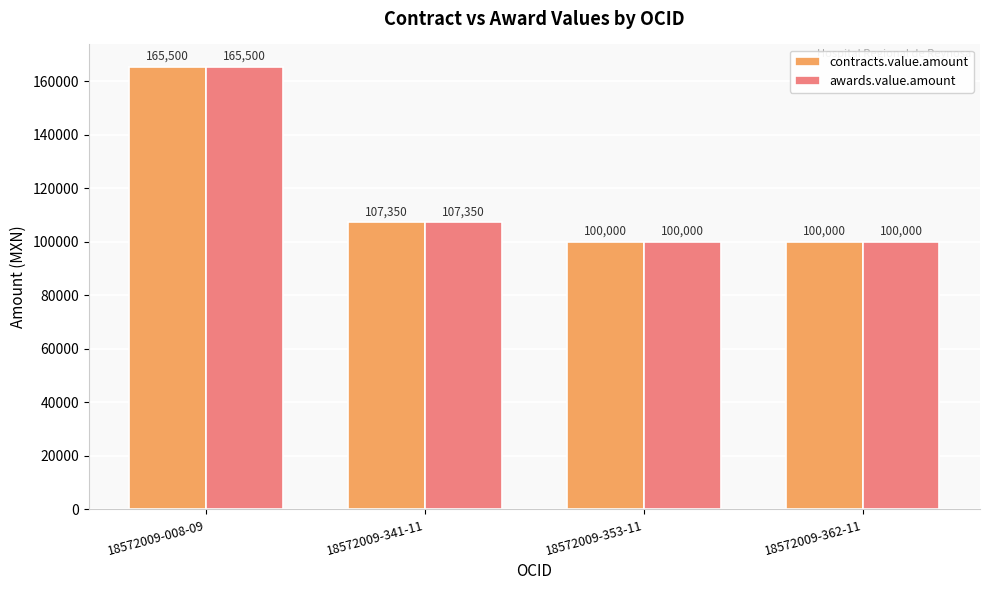

How many data points does each series have?

4